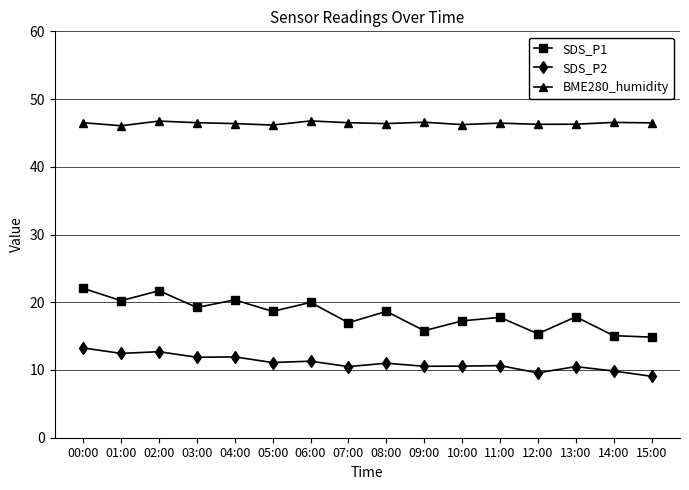

What is the total value across all series at 04:00?

78.7